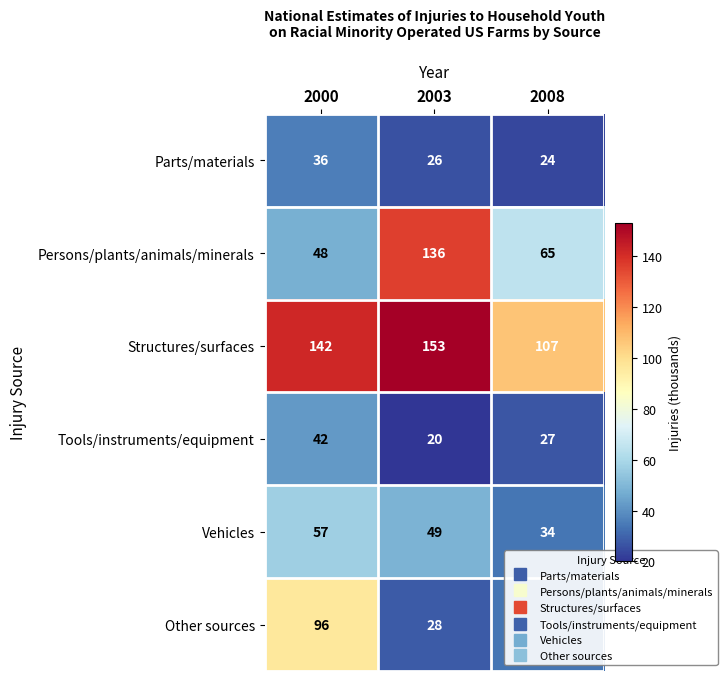

Which series changed the most between 2000 and 2008?

Other sources